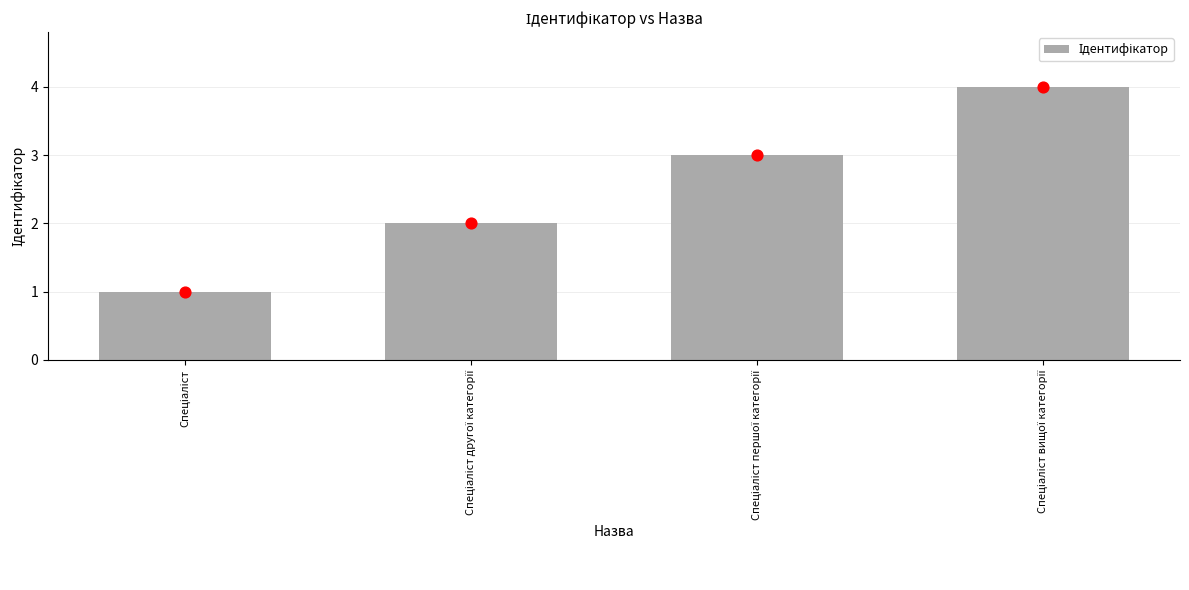

What is the change in value from Спеціаліст to Спеціаліст вищої категорії?

+3